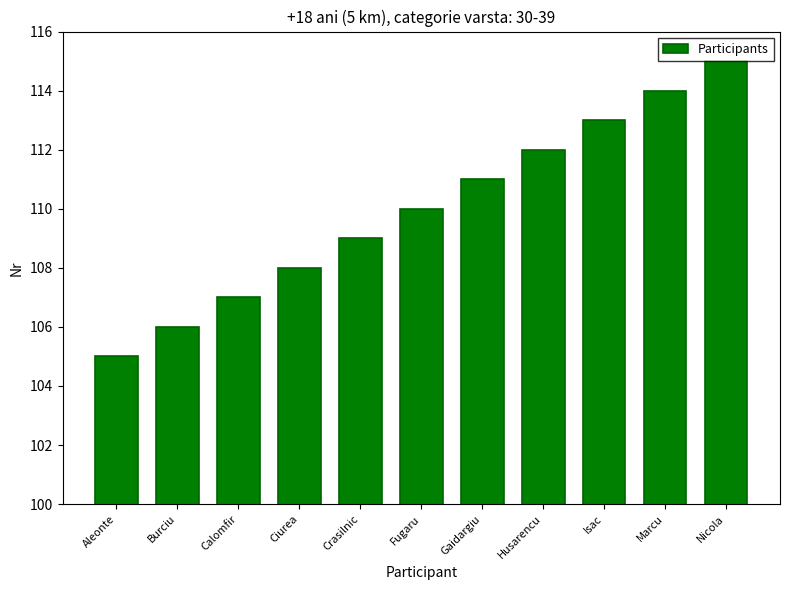

Reading right to left, transcribe all the data shown in this chart.

115	114	113	112	111	110	109	108	107	106	105